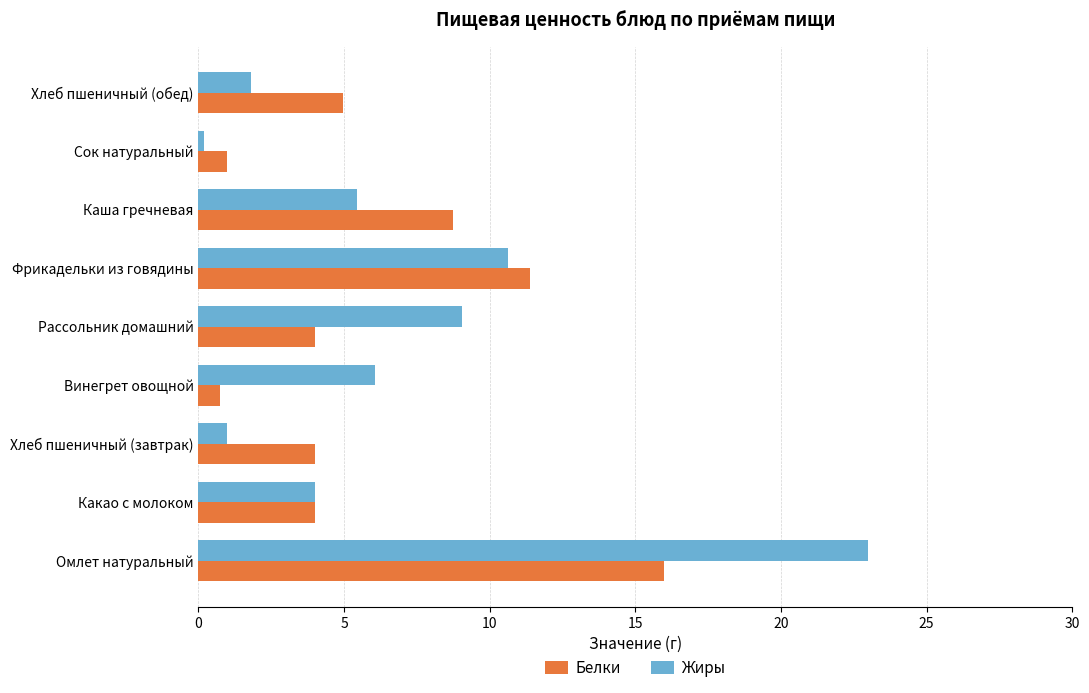

Which series has the largest range (max minus min)?

Жиры